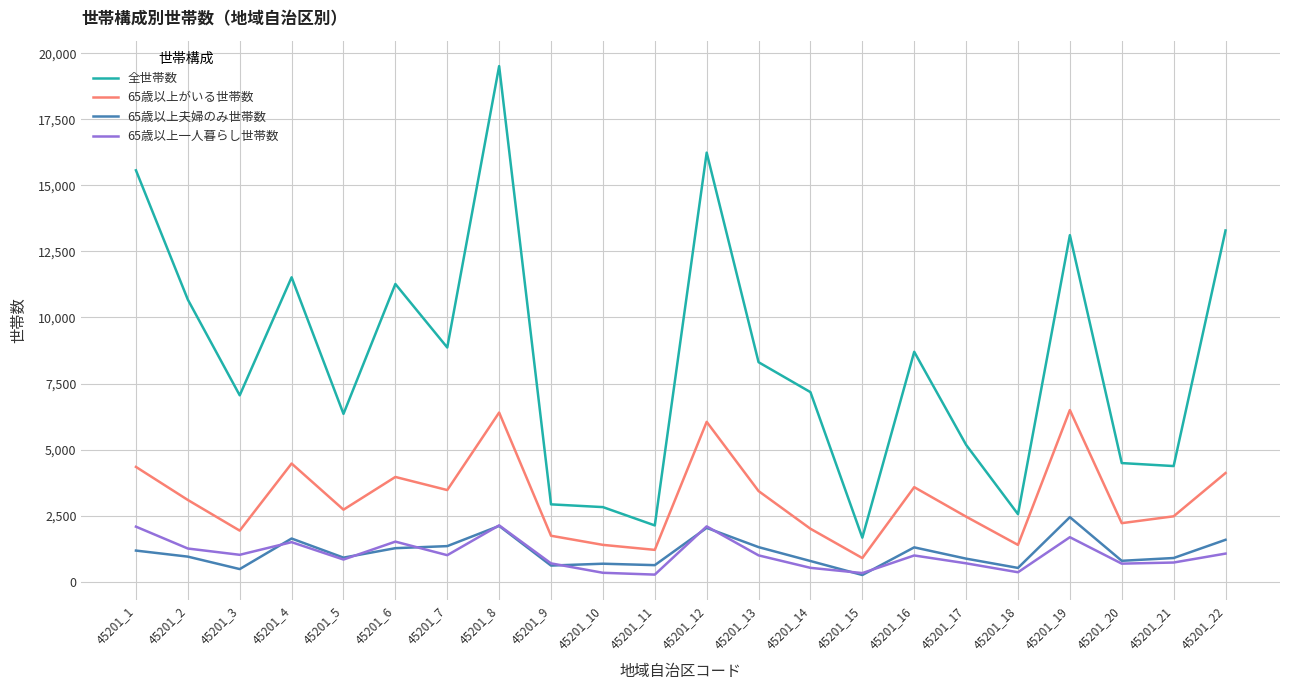

Rank the series by their maximum value, from lowest to highest.

65歳以上一人暮らし世帯数, 65歳以上夫婦のみ世帯数, 65歳以上がいる世帯数, 全世帯数